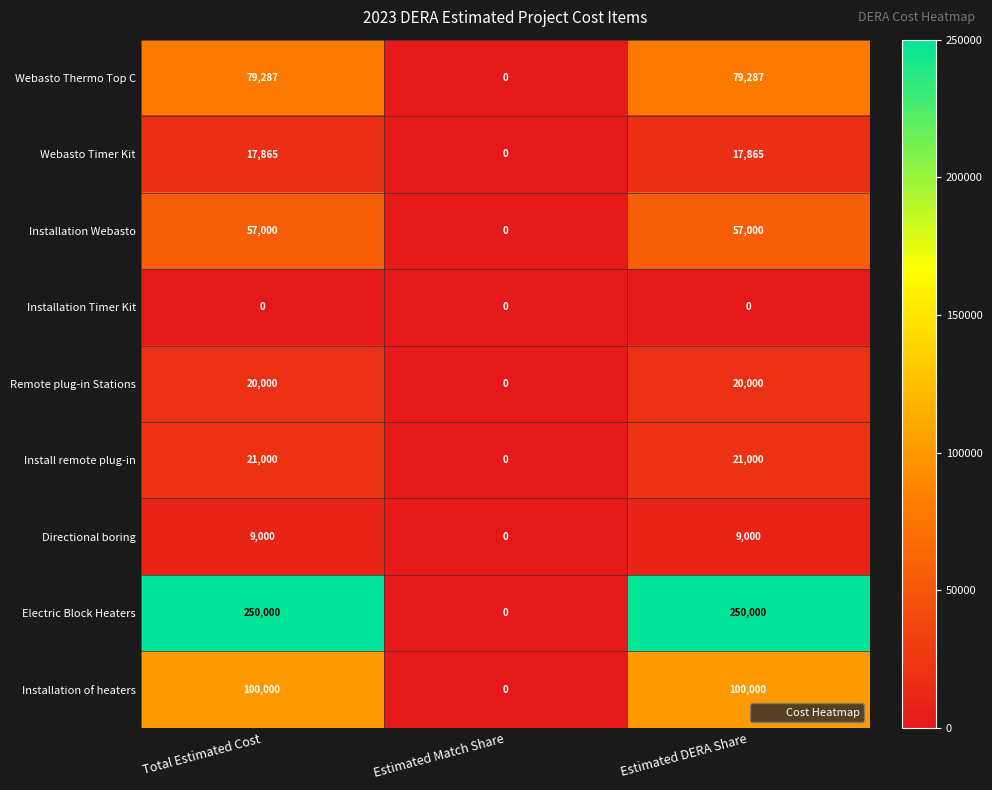

At how many categories does at least one series exceed 97210?

2